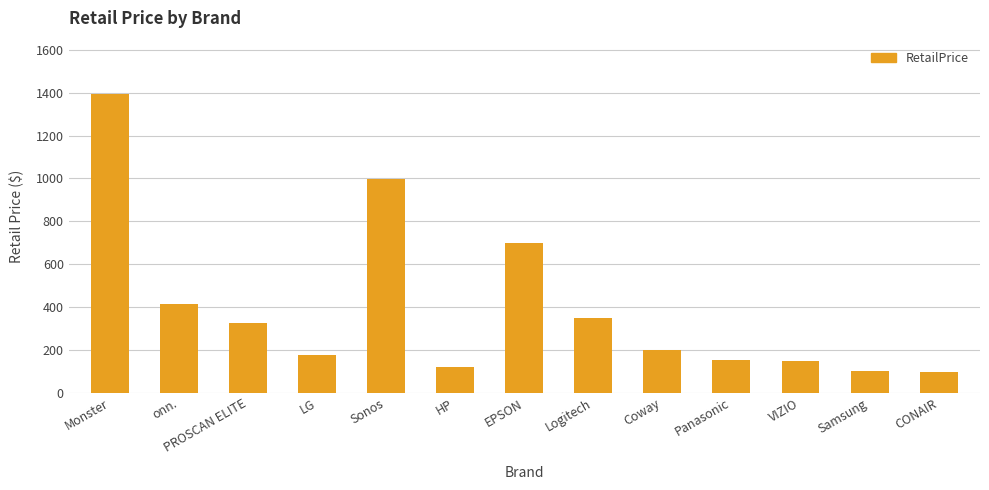

How many data points does each series have?

13